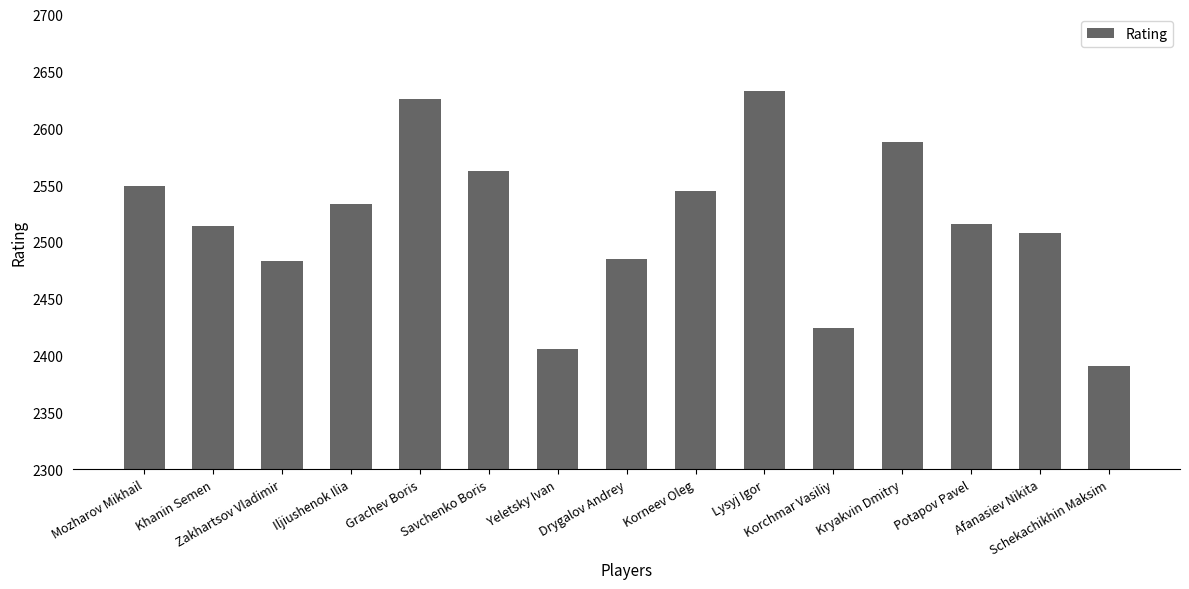

What is the value of the 8th bar from the left?

2485